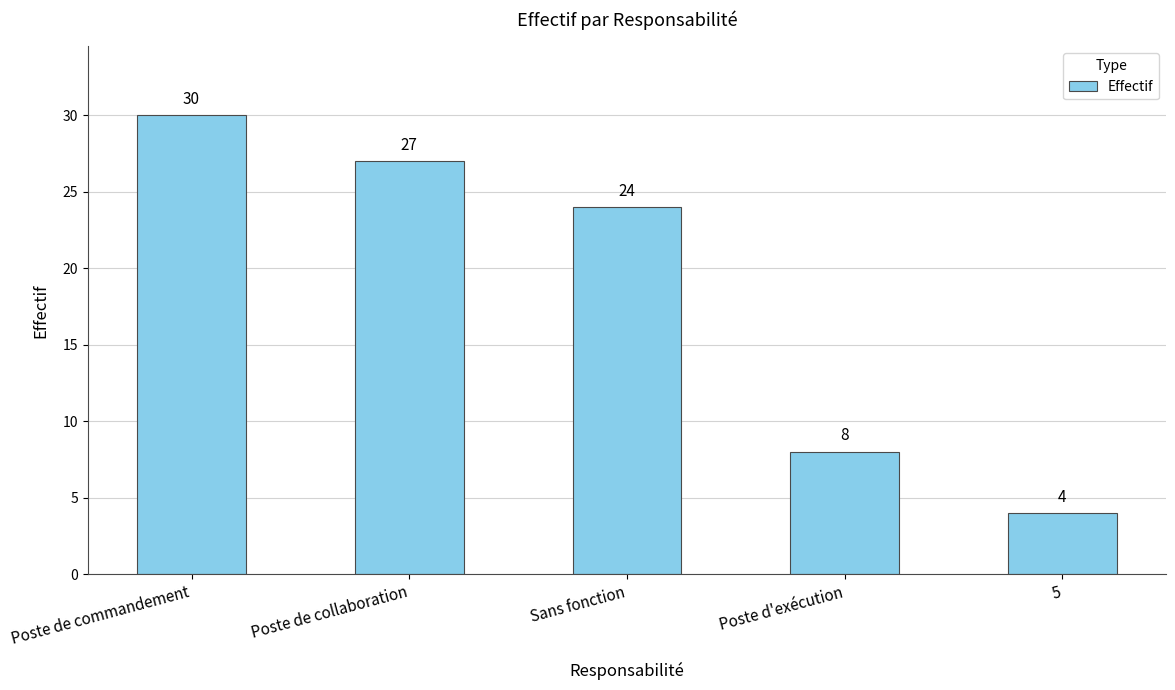

What is the greatest value displayed?

30